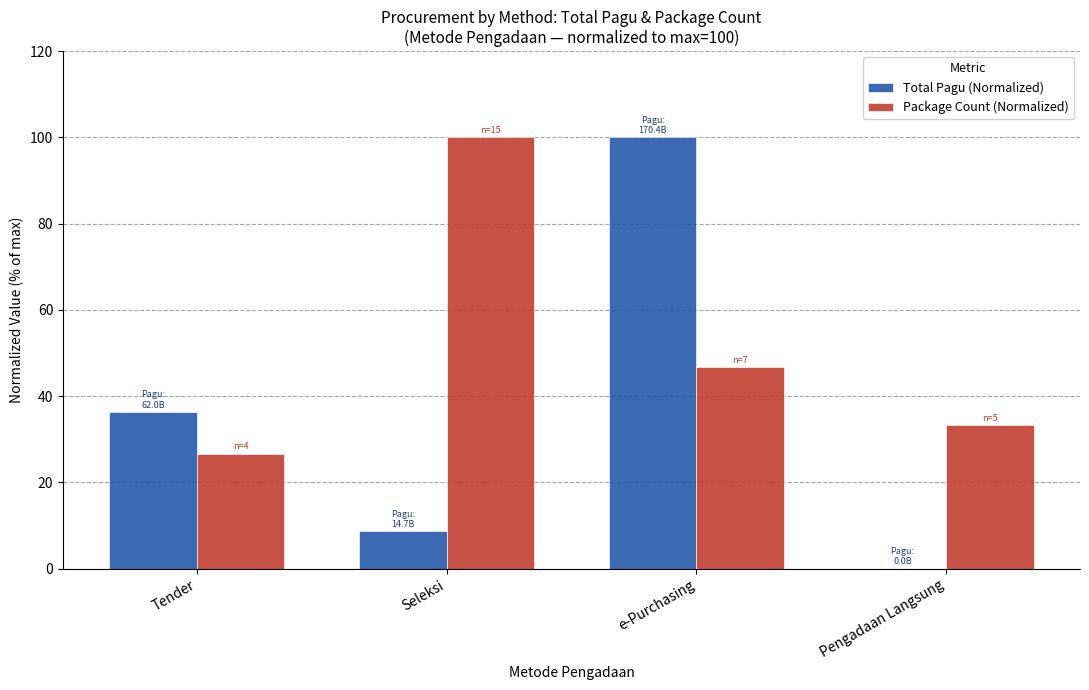

True or false: Total Pagu (Normalized) has a value of 8.6 at Seleksi.

True